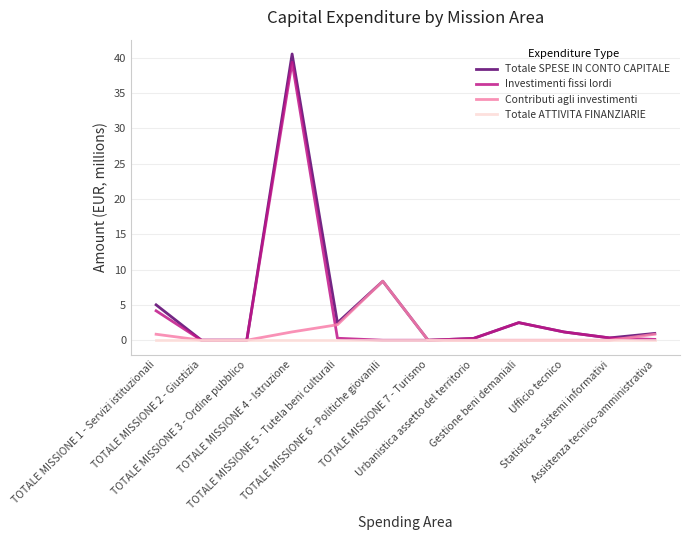

Which series has the widest spread of values?

Totale SPESE IN CONTO CAPITALE